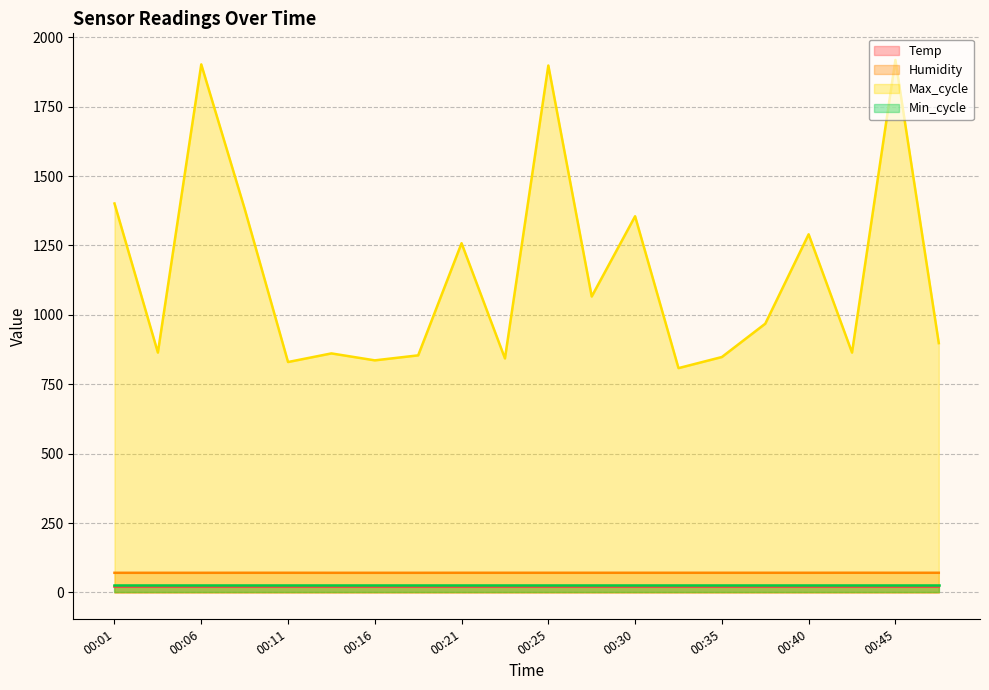

Count the number of data series in this chart.

4